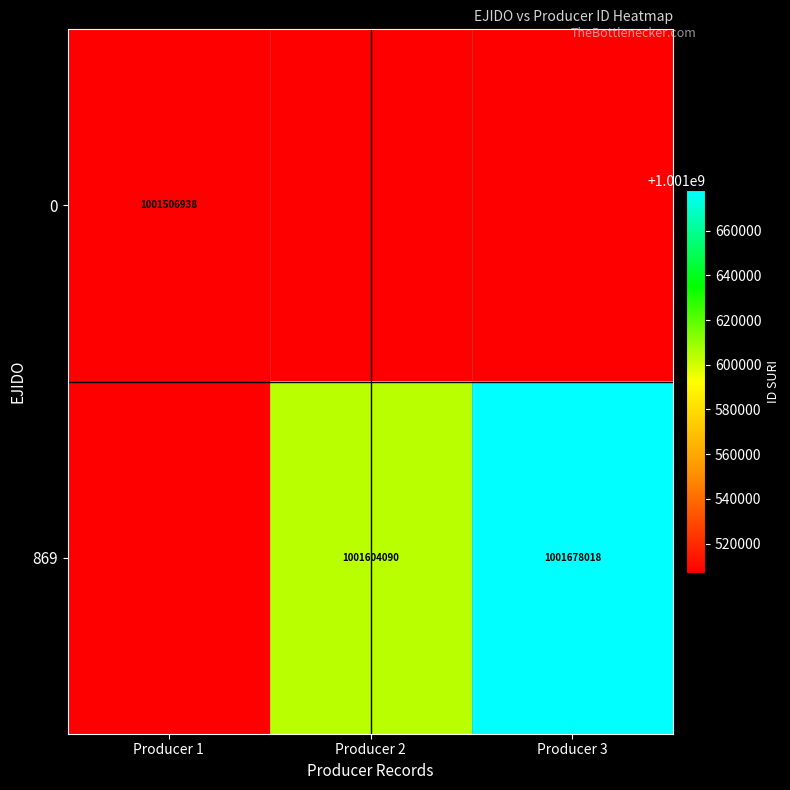

Is it true that 869 equals 1662126060 at Producer 2?

False